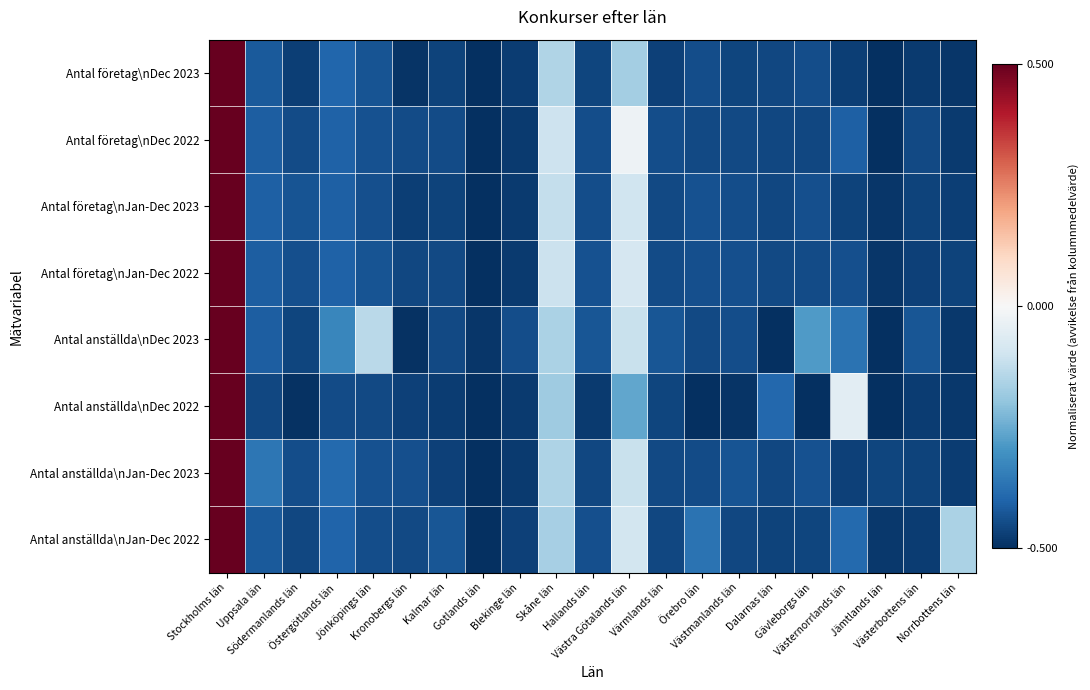

Rank the series by their maximum value, from lowest to highest.

Antal företag\nDec 2023, Antal företag\nDec 2022, Antal företag\nJan-Dec 2023, Antal företag\nJan-Dec 2022, Antal anställda\nDec 2023, Antal anställda\nDec 2022, Antal anställda\nJan-Dec 2023, Antal anställda\nJan-Dec 2022